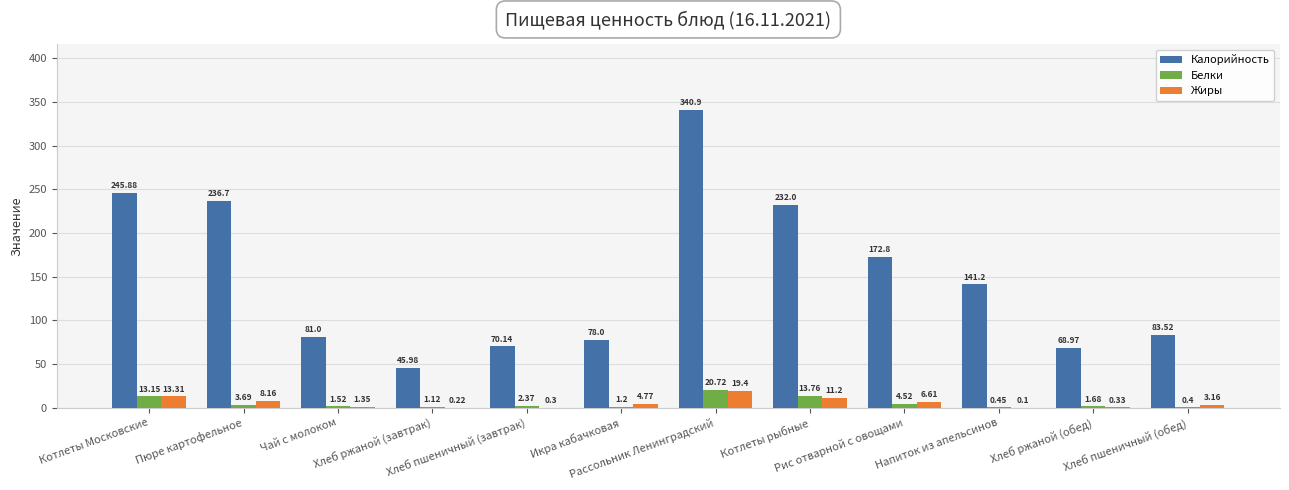

Which series has the largest total across all categories?

Калорийность